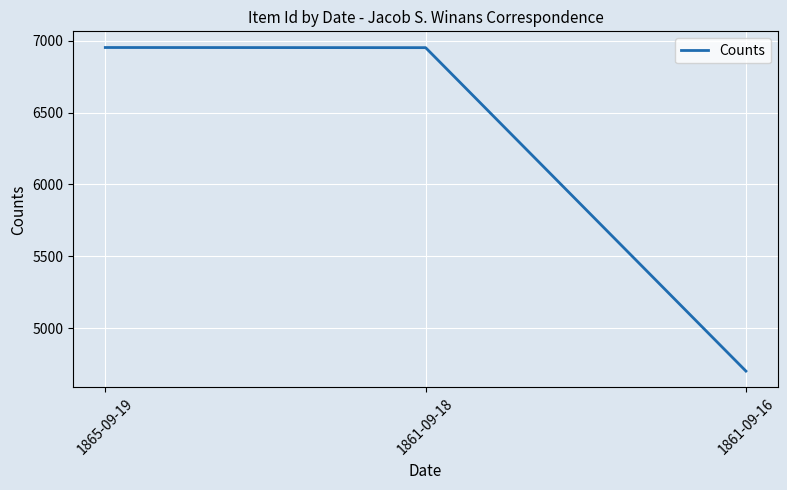

What is the average value?

6202